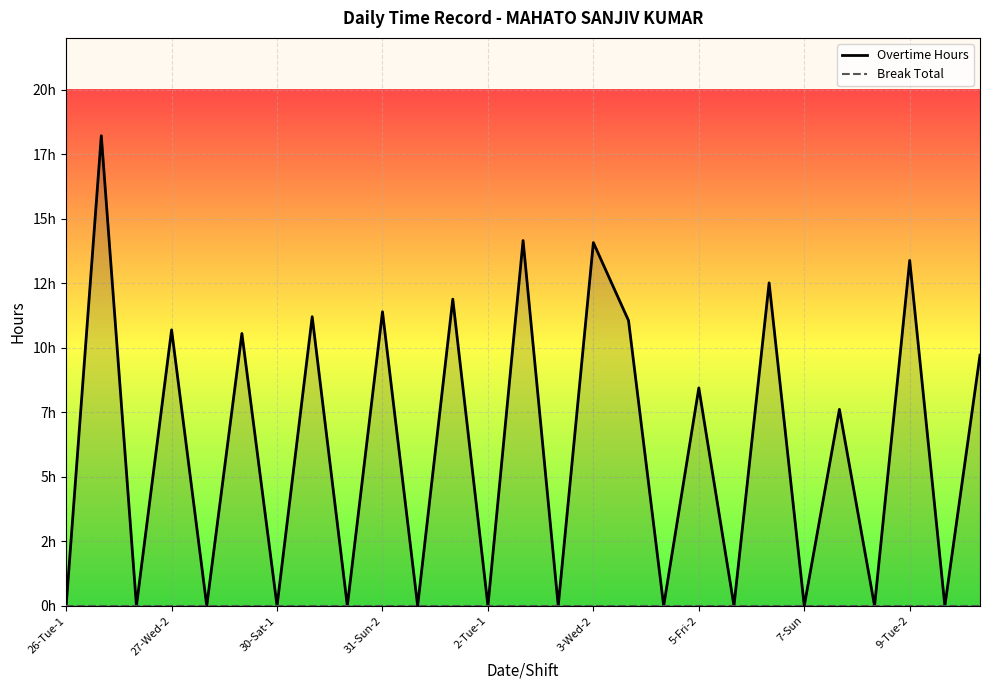

Rank the series by their maximum value, from highest to lowest.

Overtime Hours, Break Total